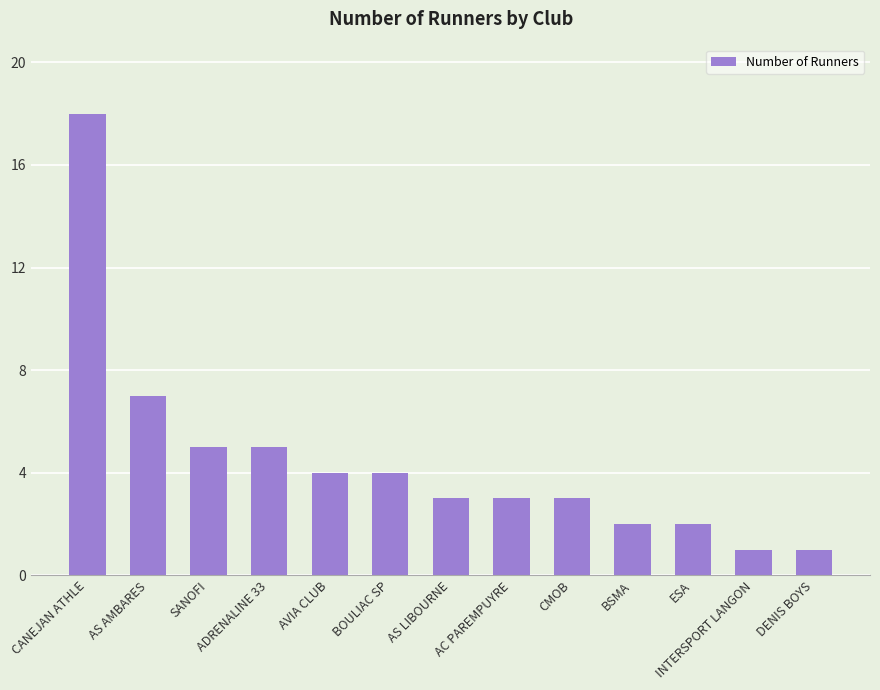

Reading left to right, what are all the values shown in this chart?

18	7	5	5	4	4	3	3	3	2	2	1	1